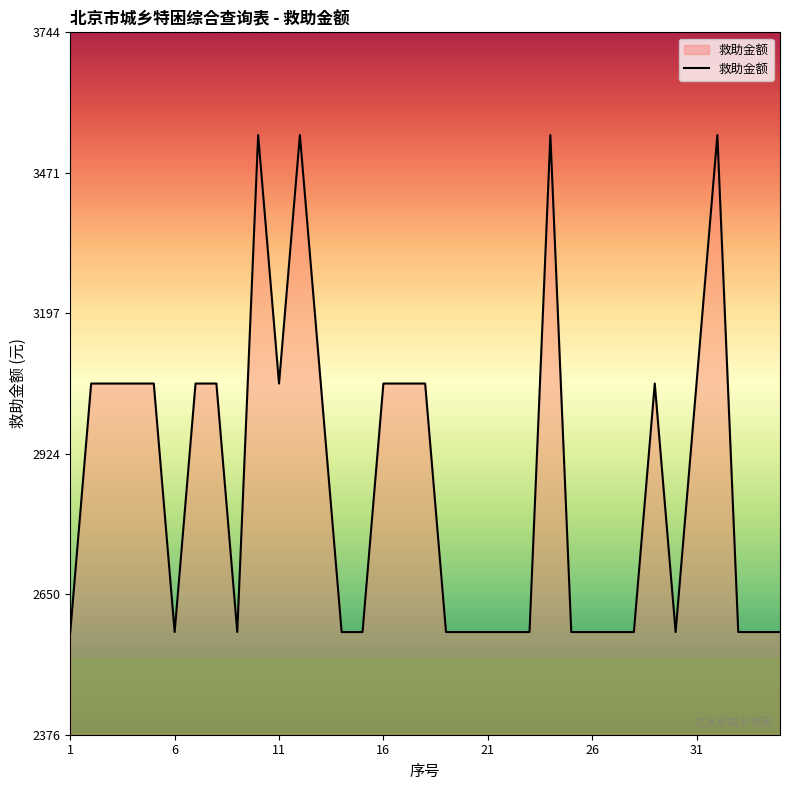

What is the greatest value displayed?

3544.5